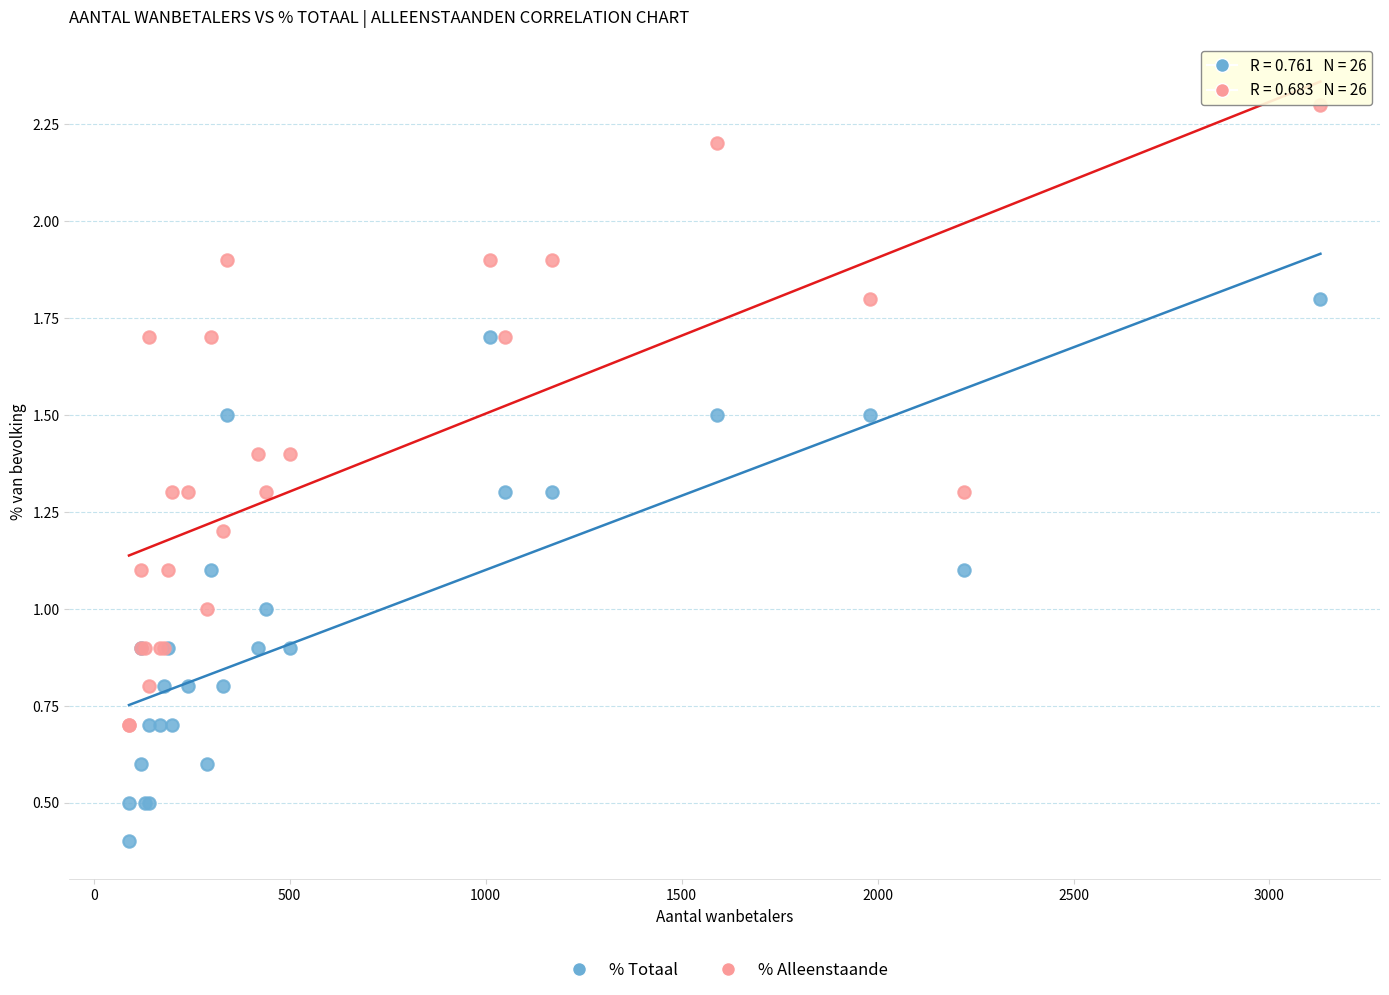

Which series contains the highest Y value?

% Alleenstaande